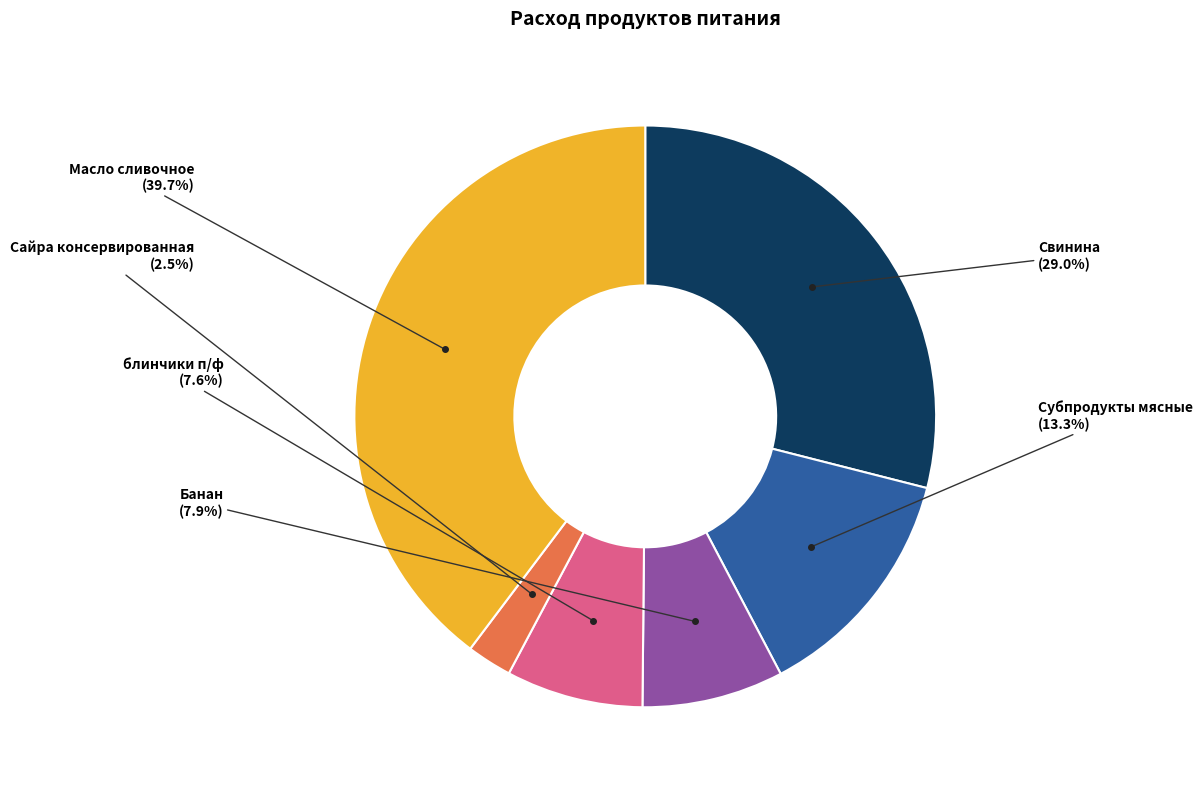

Which category has the biggest portion of the pie?

Масло сливочное